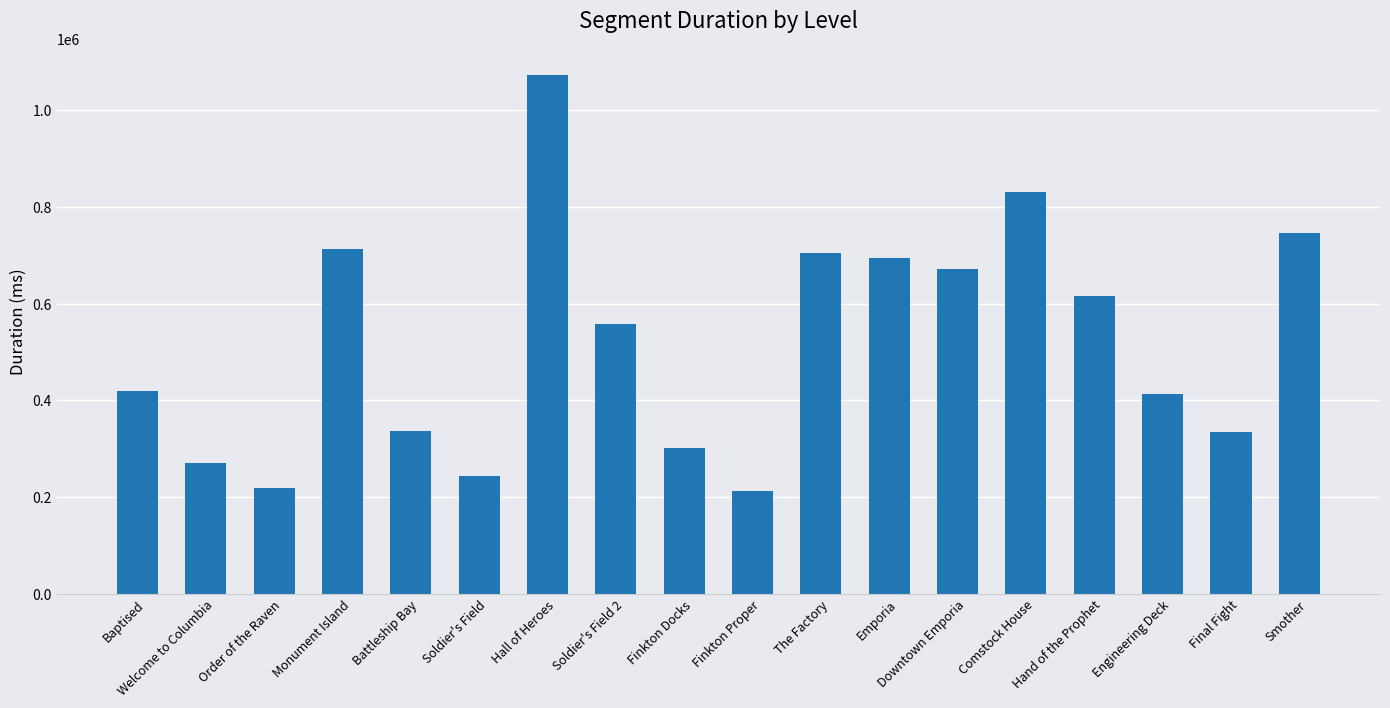

What is the maximum value shown in the chart?

1074240